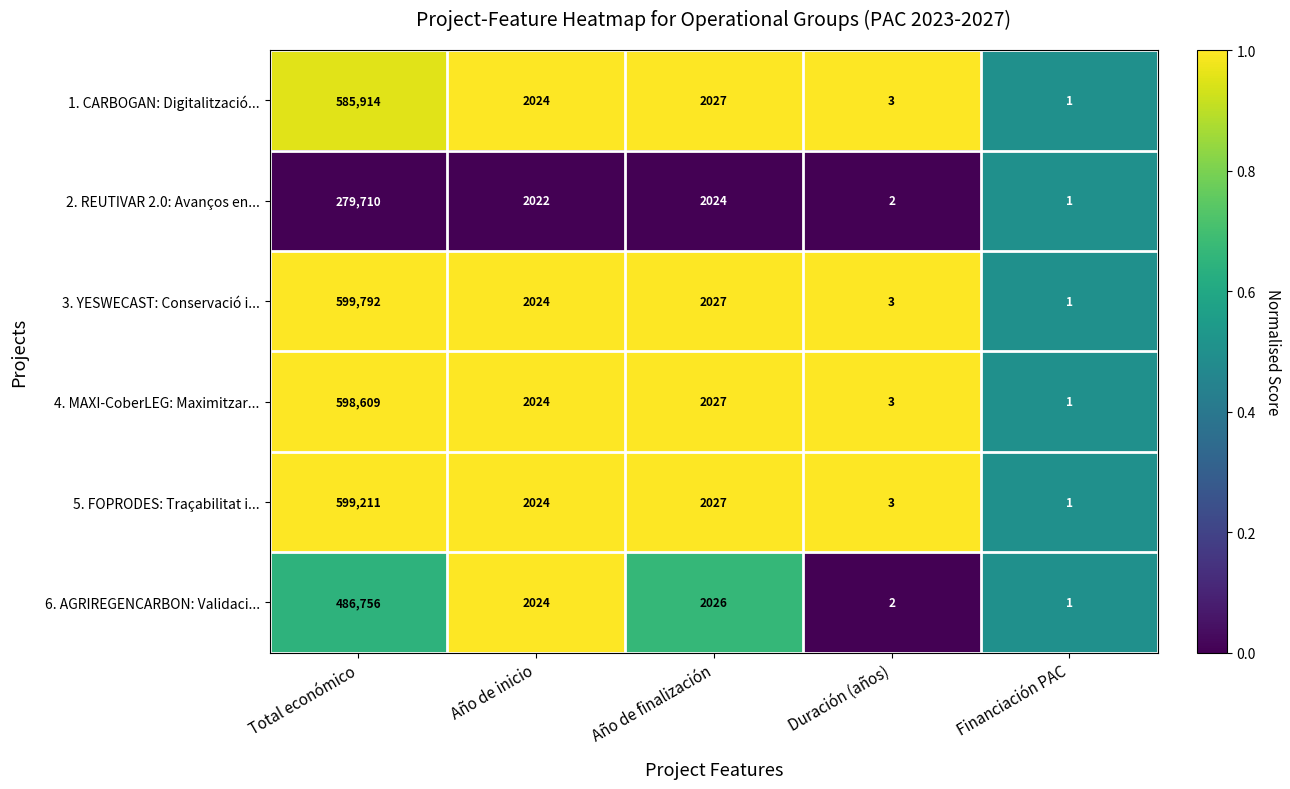

The 2. REUTIVAR 2.0: Avanços en... series shows 1 at Duración (años). True or false?

False